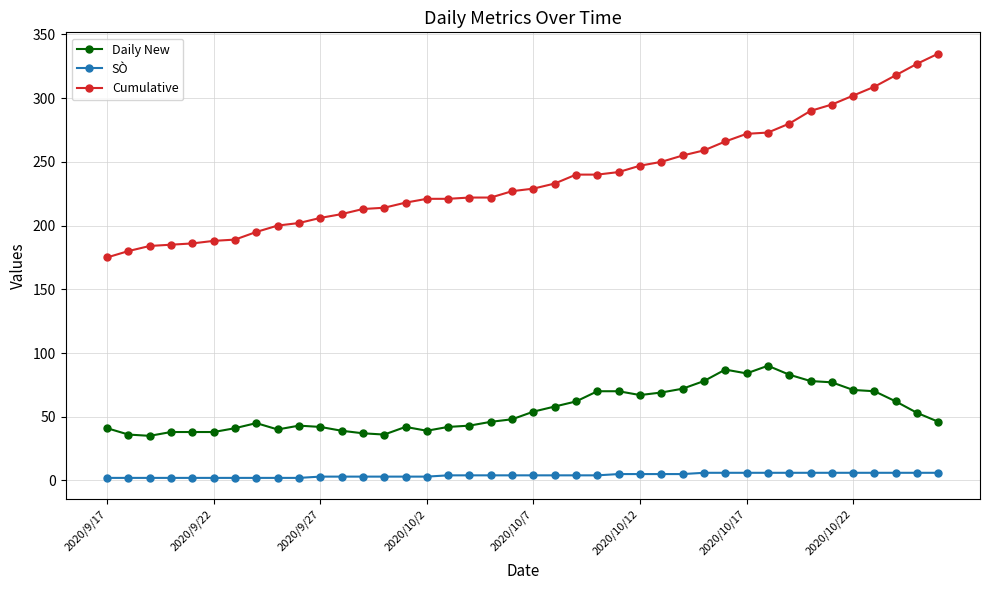

What is the value of the Daily New point at the 32nd from the left?

90